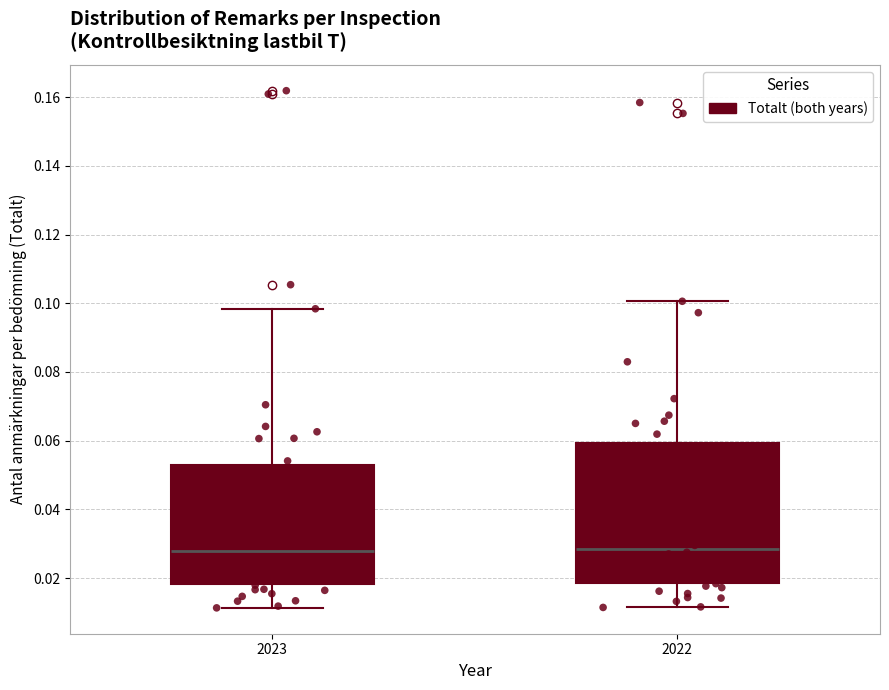

Reading left to right, transcribe this box plot: for each box, give where its median line is, the range the box spans, and where its two whiskers end, as read against the y-axis. The values are not printed on the chart, so give them approximately, as read against the axis.

2023: median 0.028, box 0.018 to 0.054, whiskers 0.012 to 0.098
2022: median 0.028, box 0.018 to 0.060, whiskers 0.012 to 0.100